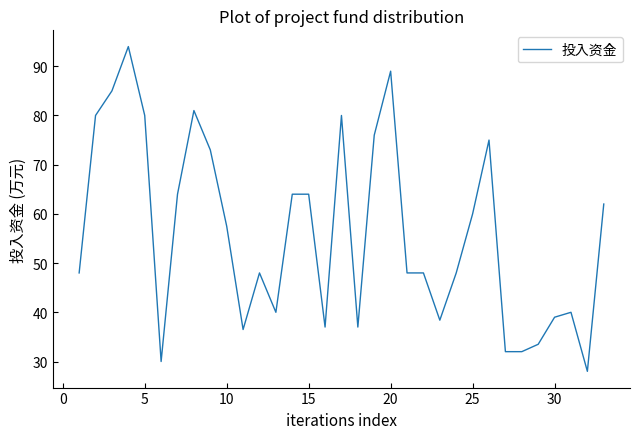

What is the greatest value displayed?

94.0